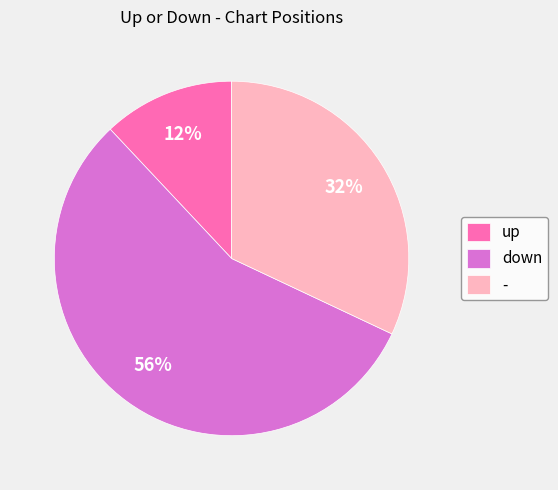

What is the majority slice?

down